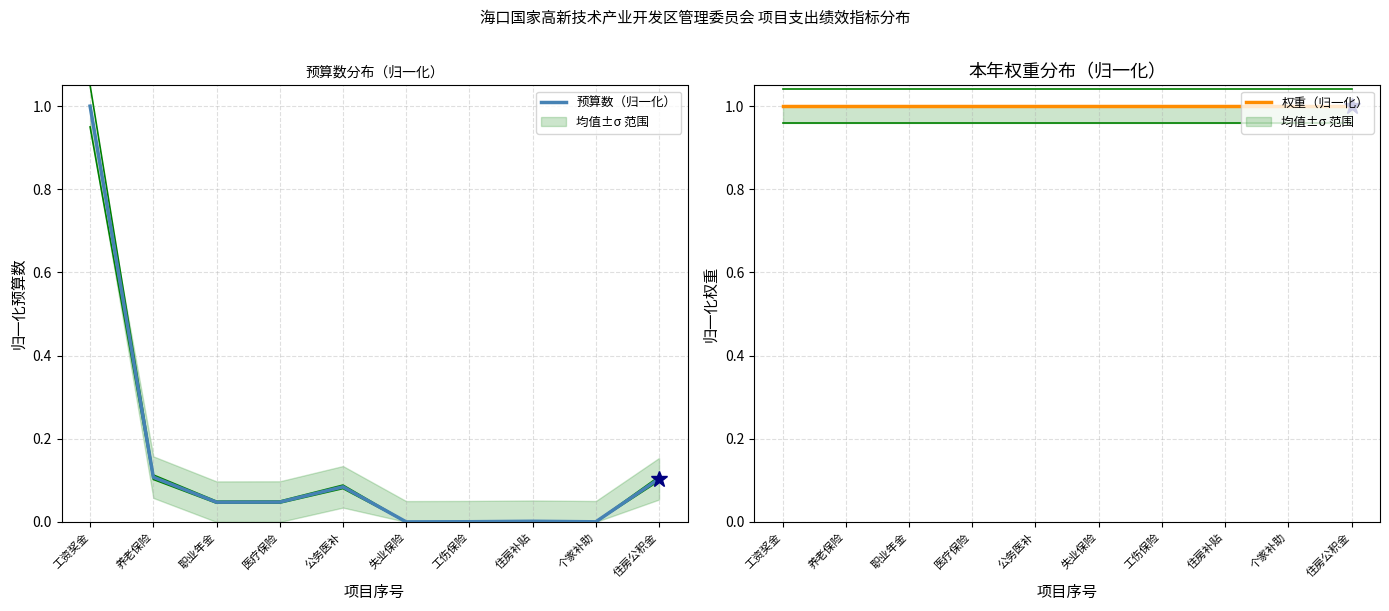

True or false: 预算数（归一化） and 权重（归一化） cross at least once.

False